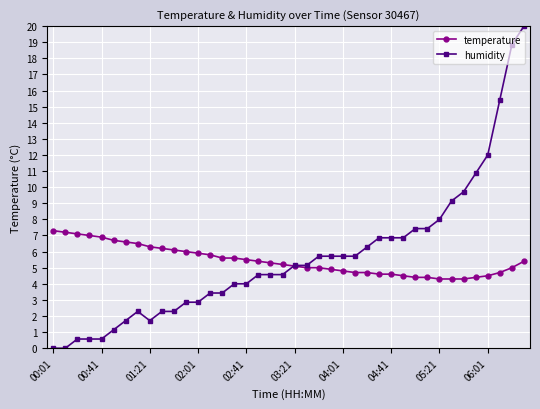

How many series are shown in this chart?

2